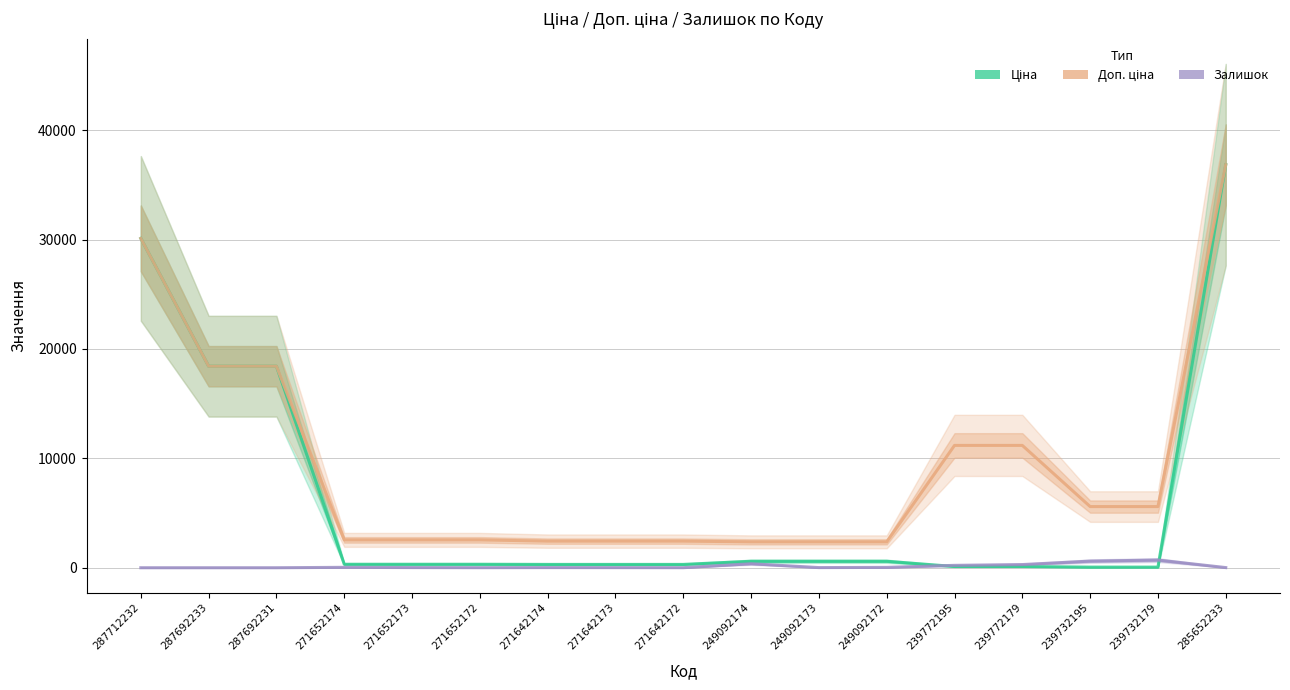

List the labels in order of Ціна value, smallest first.

239732195, 239732179, 239772195, 239772179, 271642174, 271642173, 271642172, 271652174, 271652173, 271652172, 249092174, 249092173, 249092172, 287692233, 287692231, 287712232, 285652233